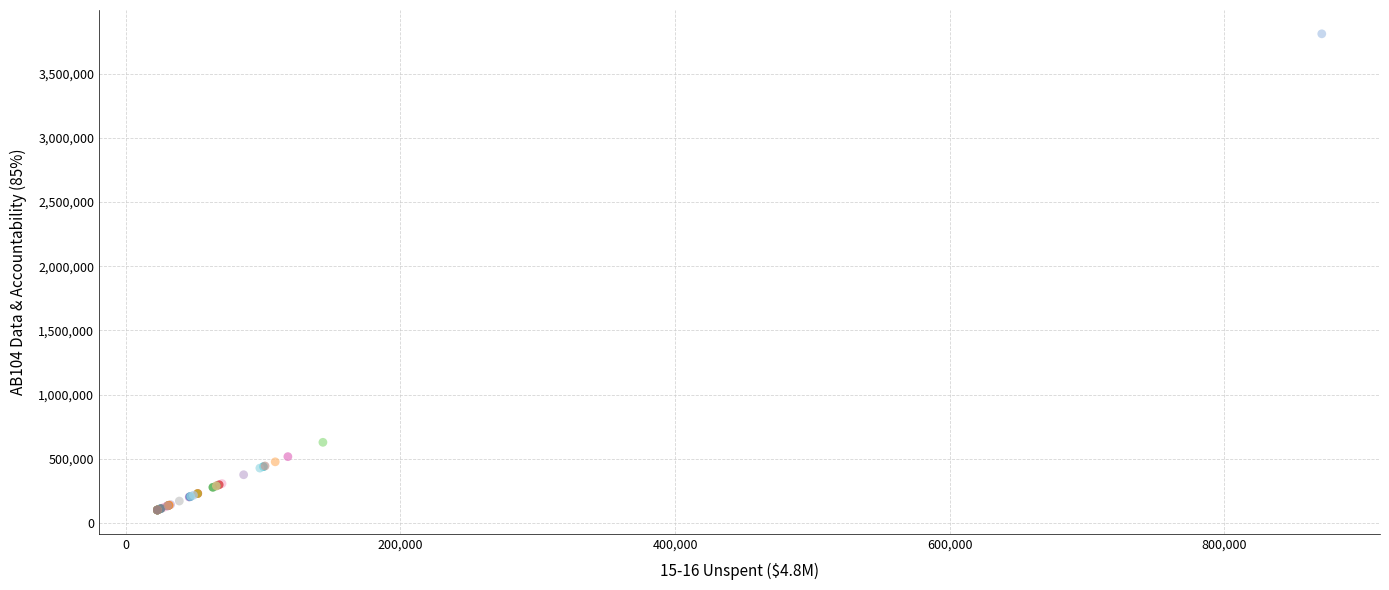

What Y value in the scatter plot is closest to 1955346?

627952